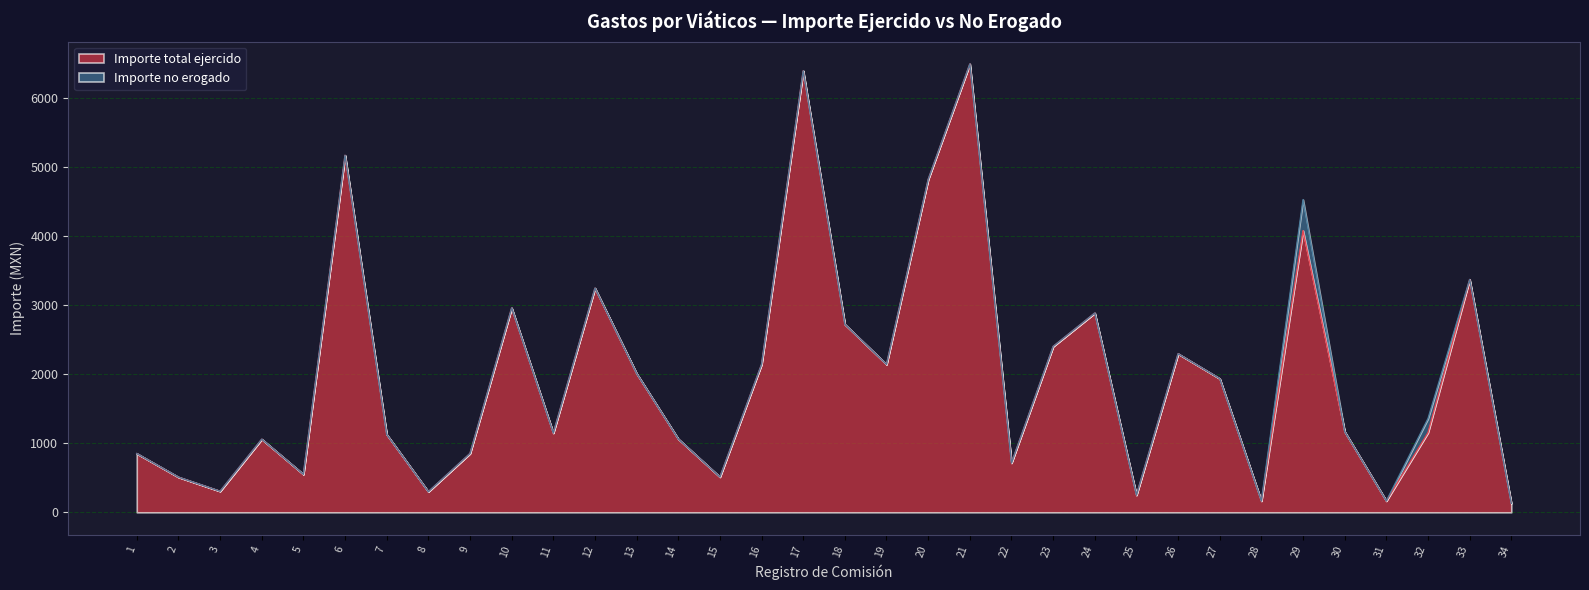

What are all the series names shown in the legend?

Importe total ejercido, Importe no erogado